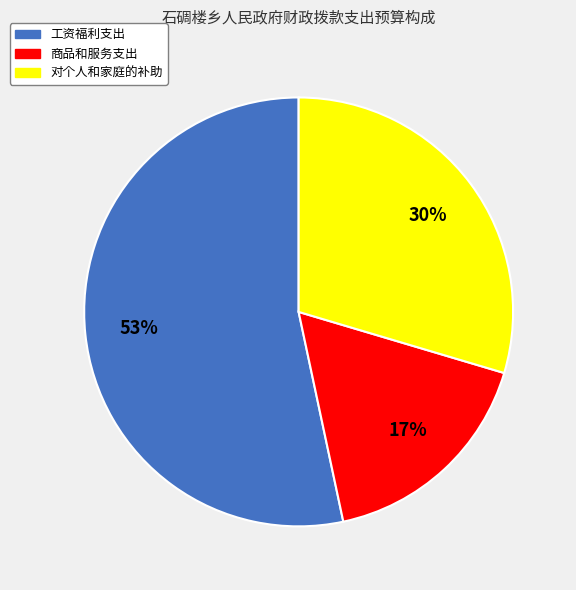

Between 商品和服务支出 and 对个人和家庭的补助, which is larger?

对个人和家庭的补助